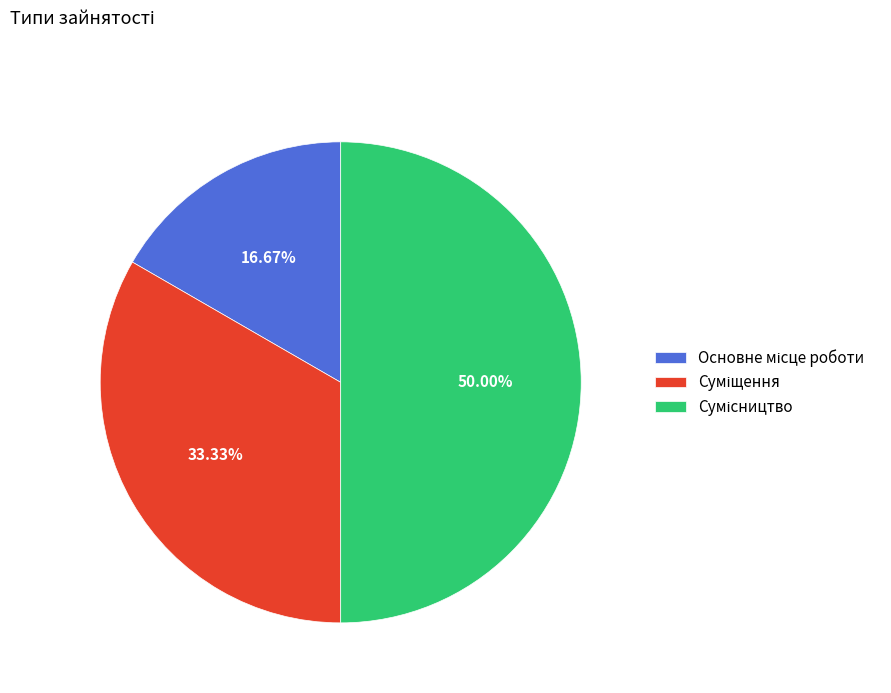

Rank the categories by value from lowest to highest.

Основне місце роботи, Суміщення, Сумісництво